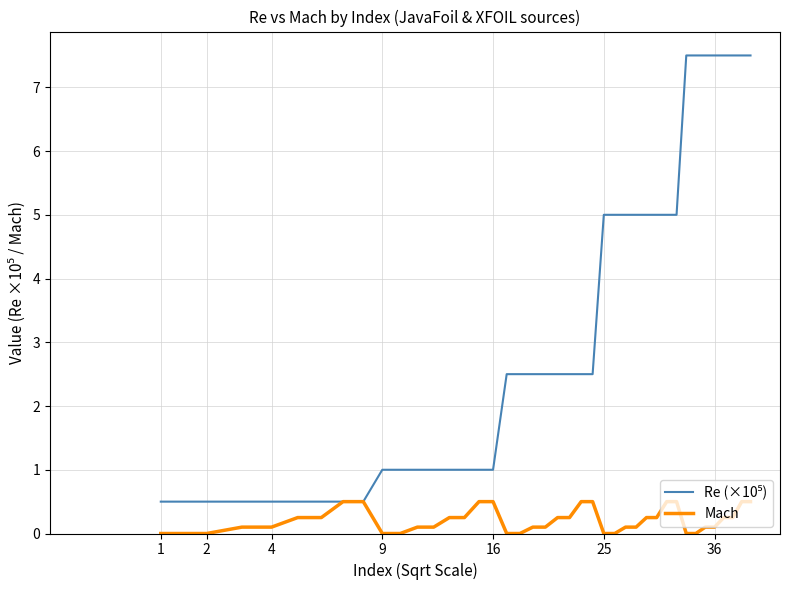

What is the greatest value displayed?

7.5